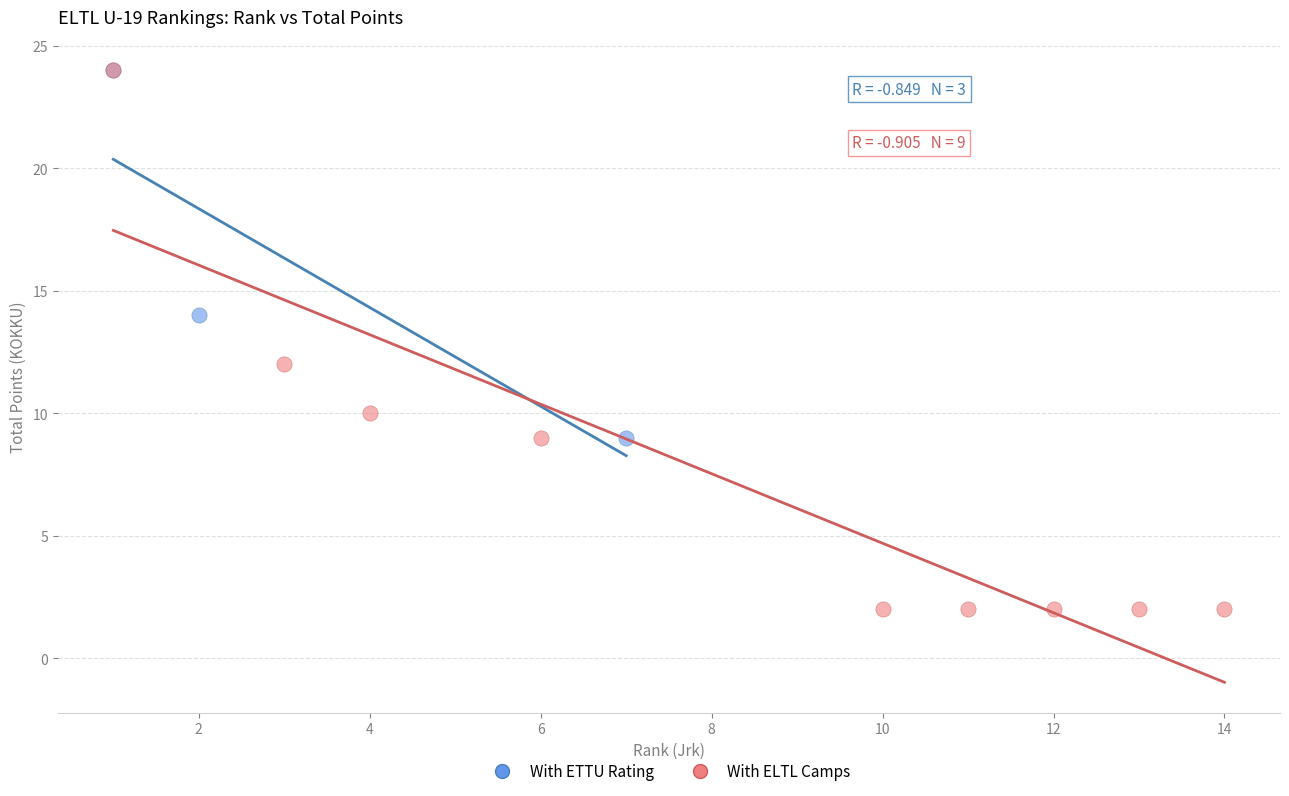

Which series reaches the minimum Y coordinate?

With ELTL Camps